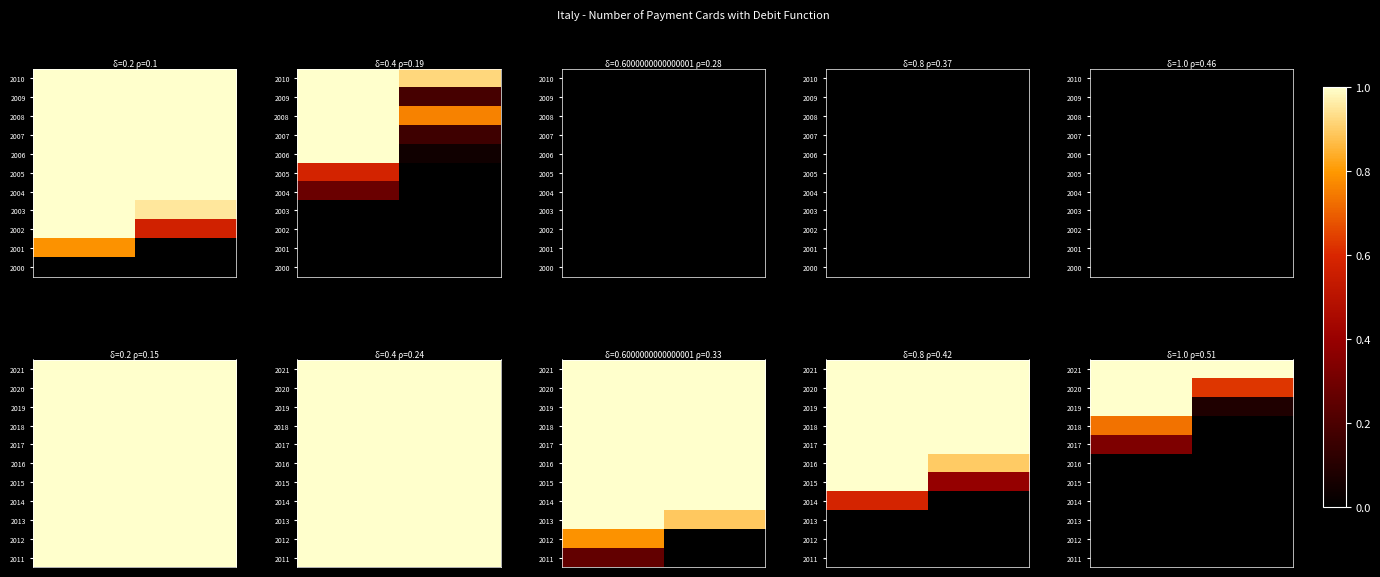

What is the difference between the highest and lowest values at 0?

1.0